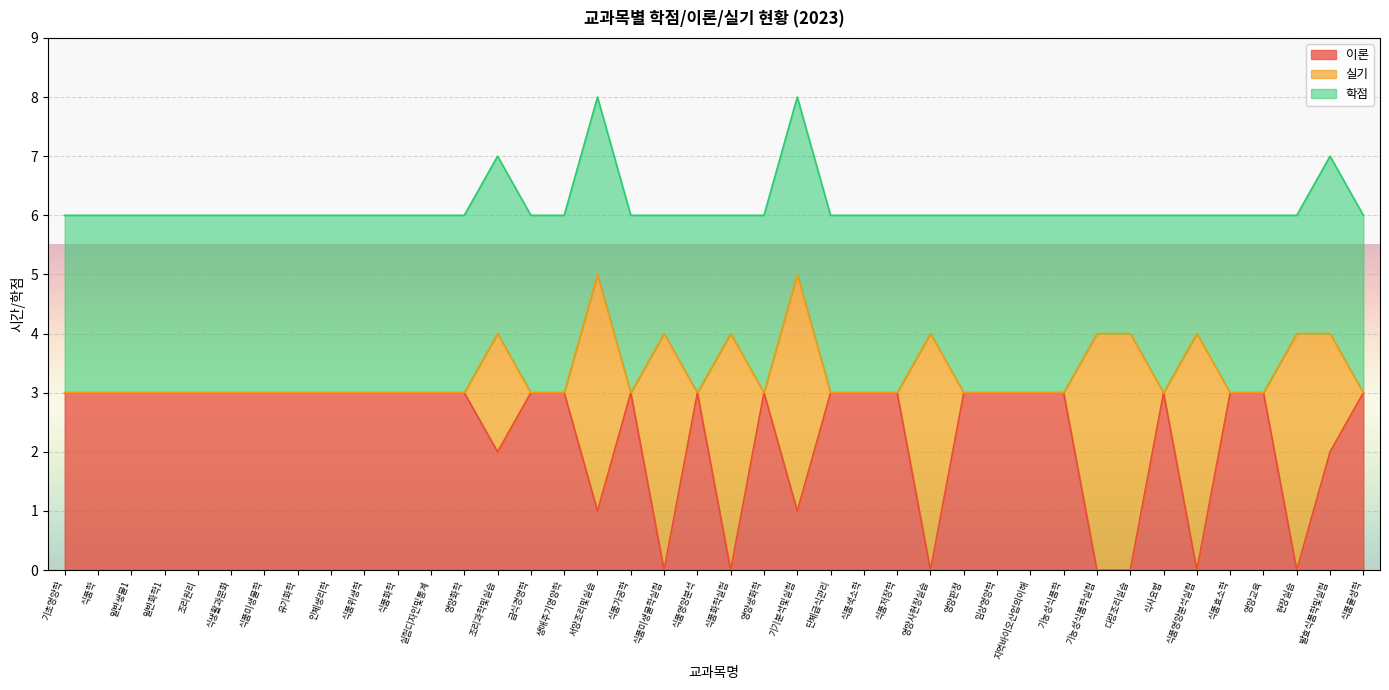

What is the label of the 31st point from the left?

기능성식품학